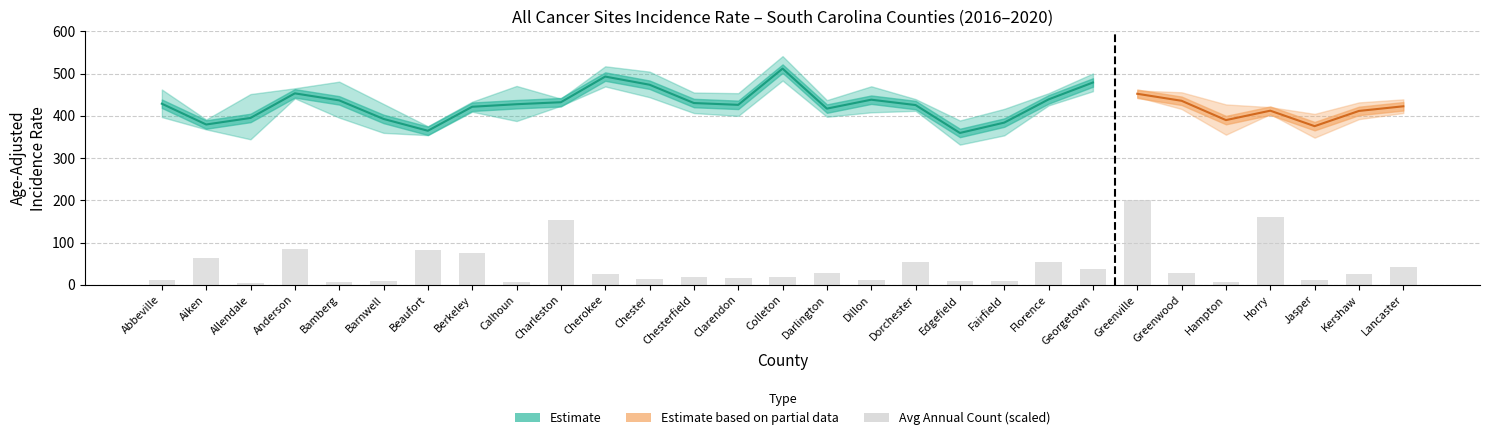

Reading left to right, transcribe all the data shown in this chart.

11.1	63.7	3.4	85.2	6.8	8.1	83.0	74.3	6.9	154.6	25.3	14.9	19.0	16.3	19.5	27.3	12.2	55.0	9.7	9.8	54.8	36.6	200.0	29.1	7.2	160.4	11.4	26.2	41.4